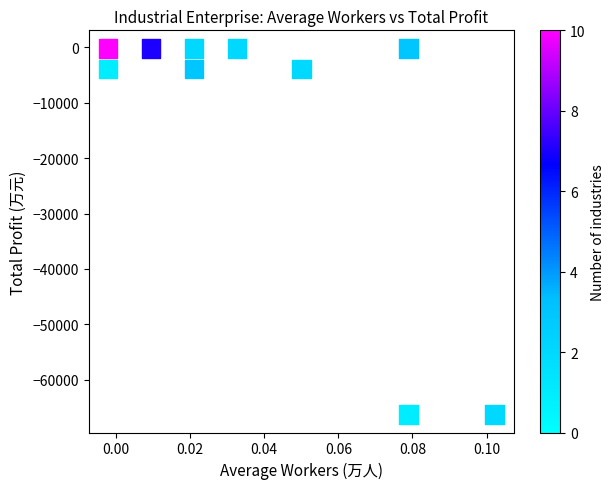

What is the average Y value?

-14519.5